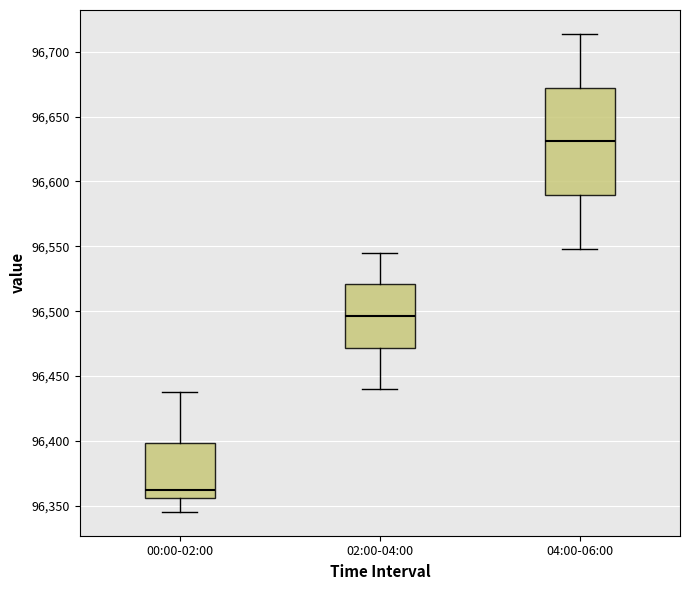

Reading left to right, read every box against the y-axis: the position of its median line, the range the box covers, and the ends of its whiskers. The values are not printed on the chart, so give them approximately, as read against the axis.

00:00-02:00: median 96360, box 96355 to 96400, whiskers 96345 to 96440
02:00-04:00: median 96495, box 96470 to 96520, whiskers 96440 to 96545
04:00-06:00: median 96630, box 96590 to 96670, whiskers 96550 to 96715